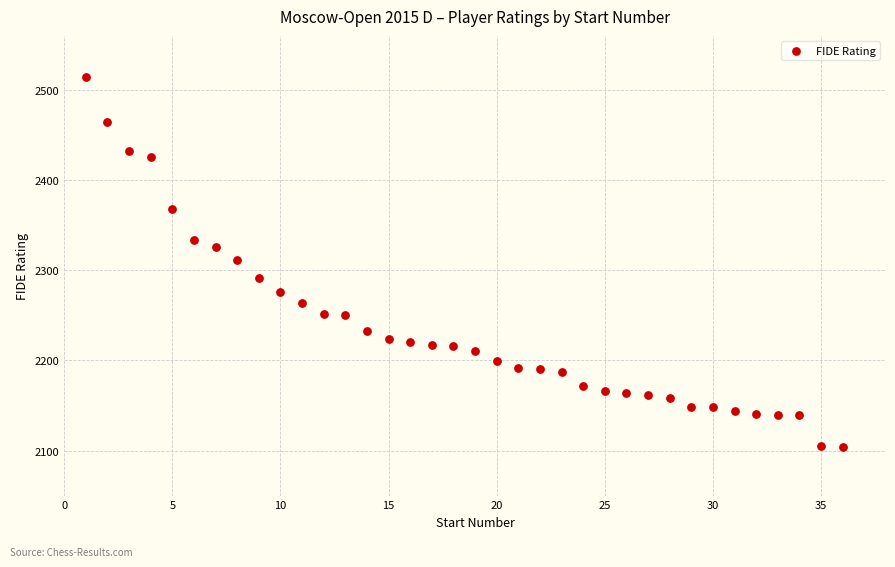

What is the range of X values (max minus min)?

35